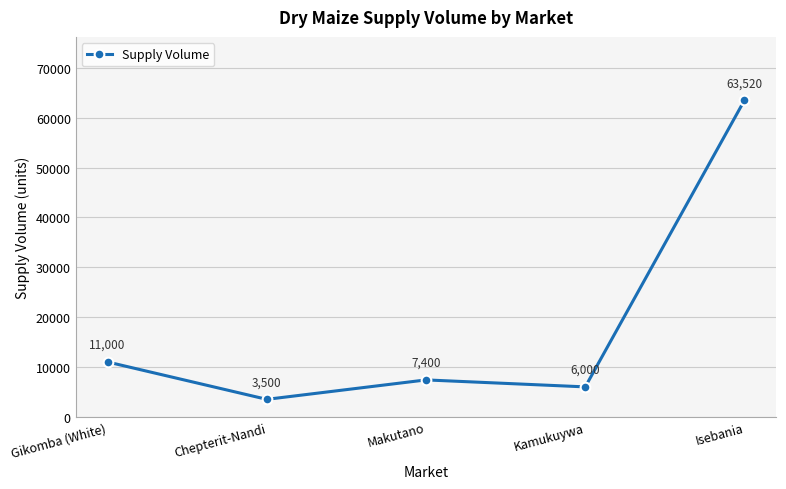

Which category has the highest value across all series?

Isebania